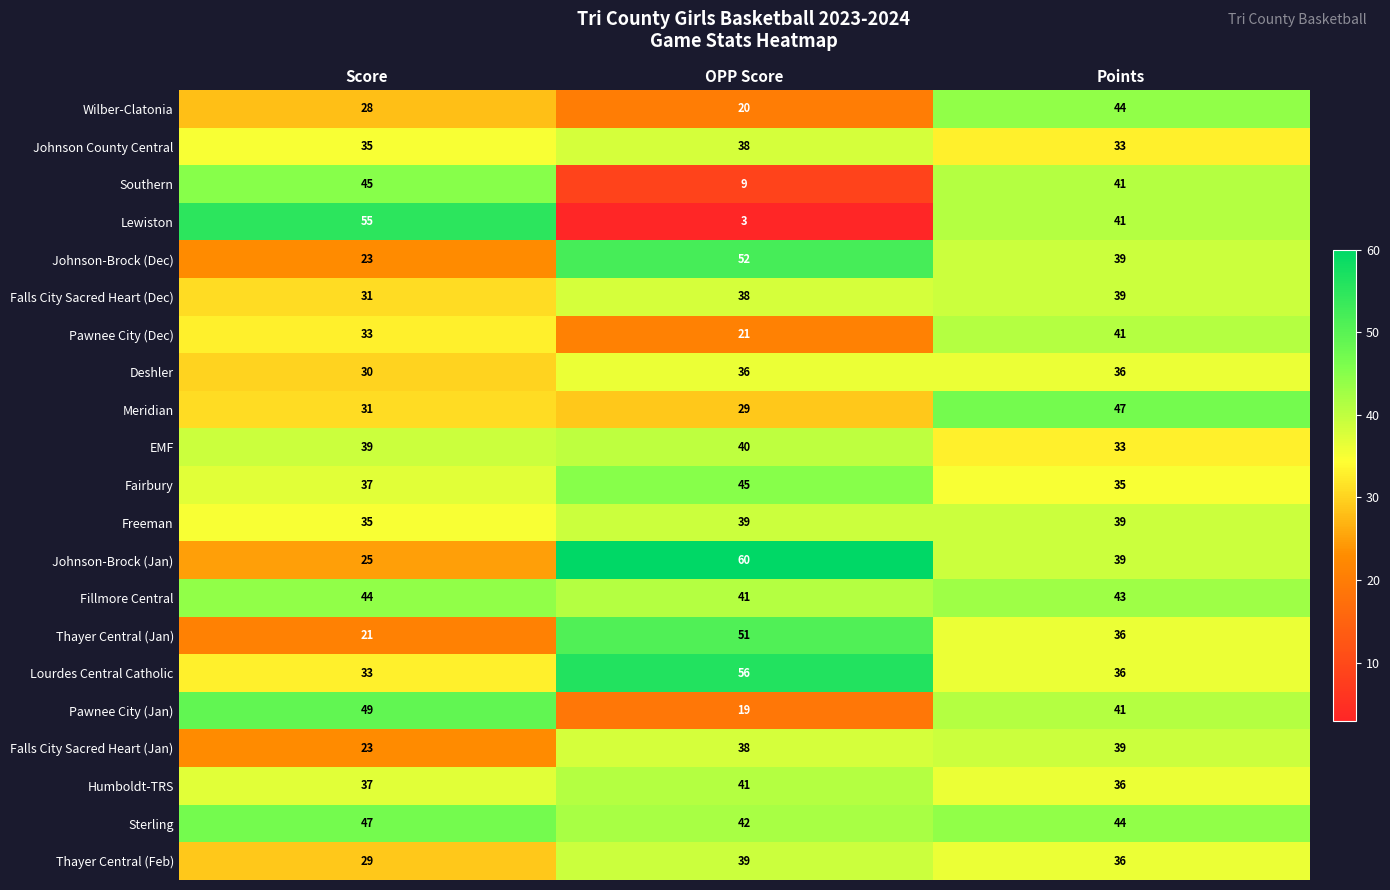

Rank the categories by Fairbury value from lowest to highest.

Points, Score, OPP Score